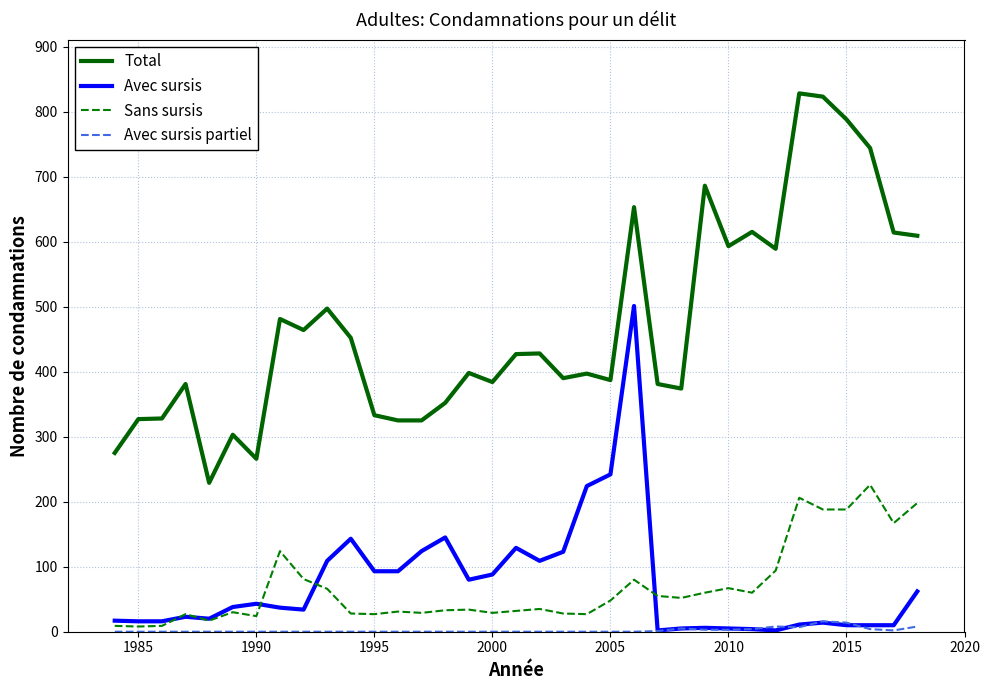

List the series in order of their peak value, lowest first.

Avec sursis partiel, Sans sursis, Avec sursis, Total